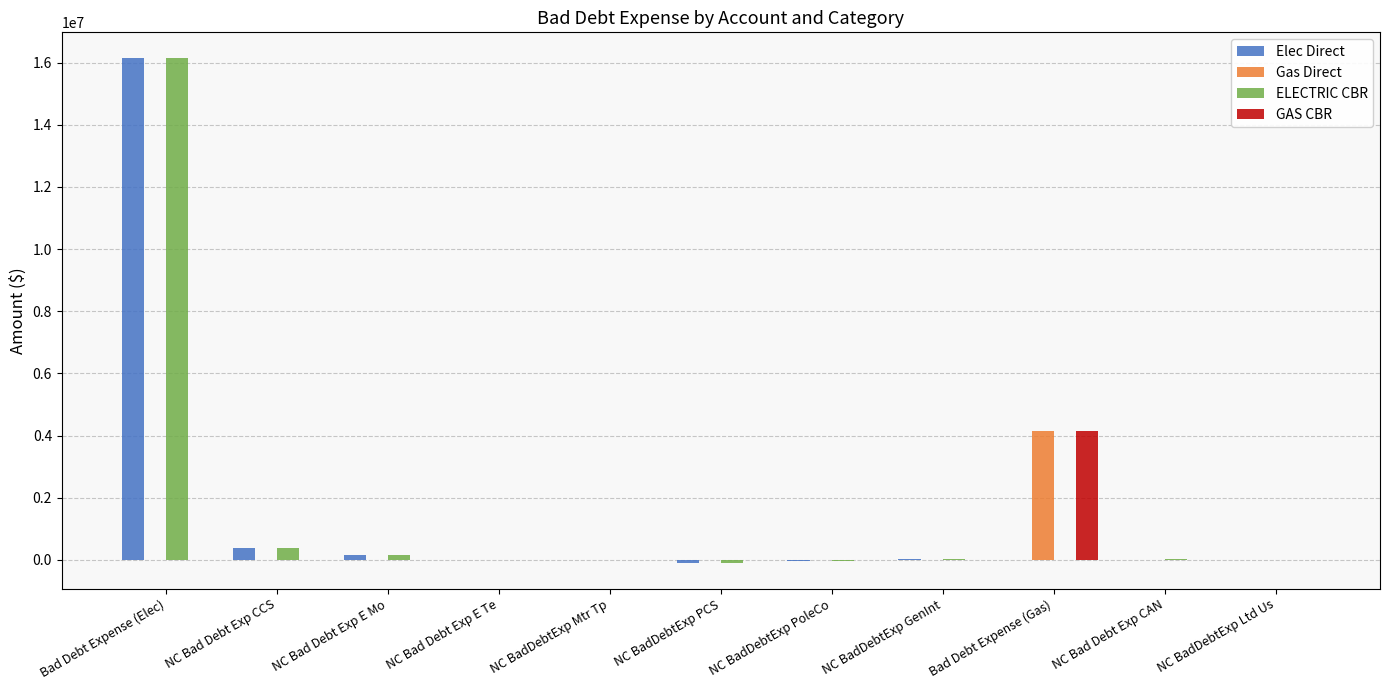

At which category is the sum across all series the highest?

Bad Debt Expense (Elec)